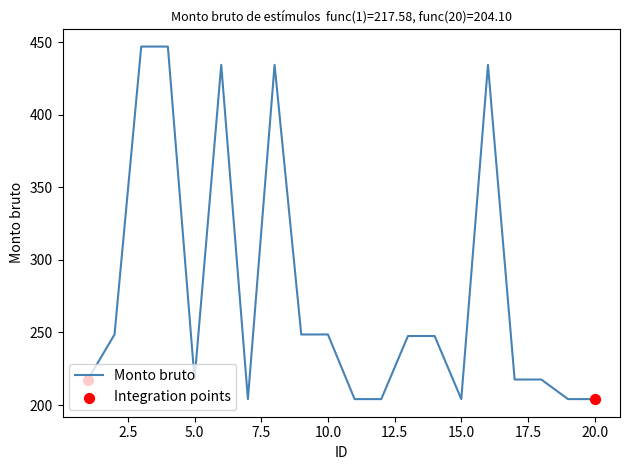

What is the maximum value shown in the chart?

446.9